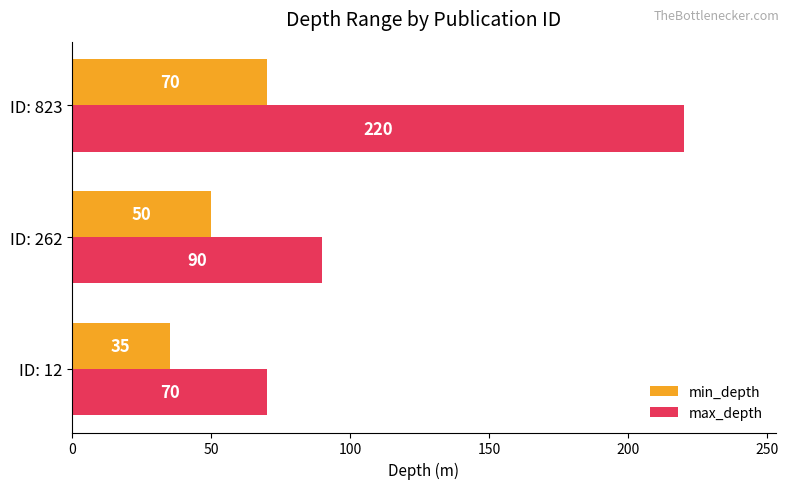

What is the sum of all min_depth values?

155